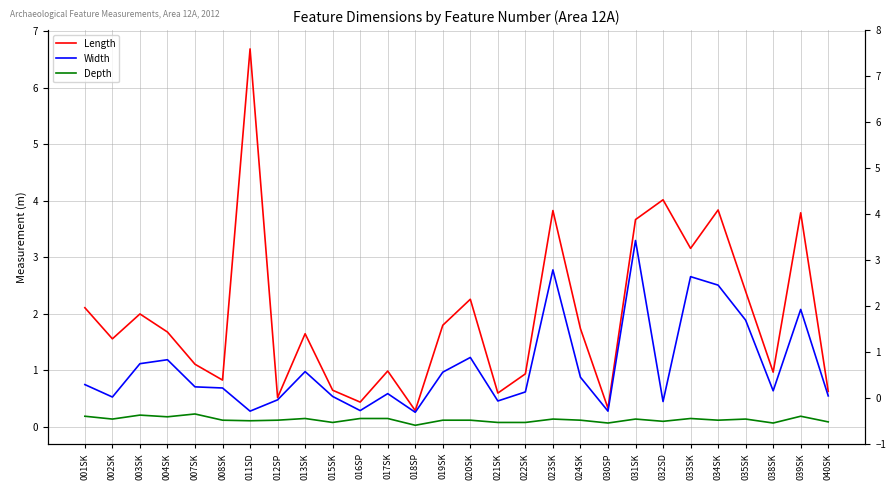

What is the sum of the Width values at 004SK and 016SP?

1.5